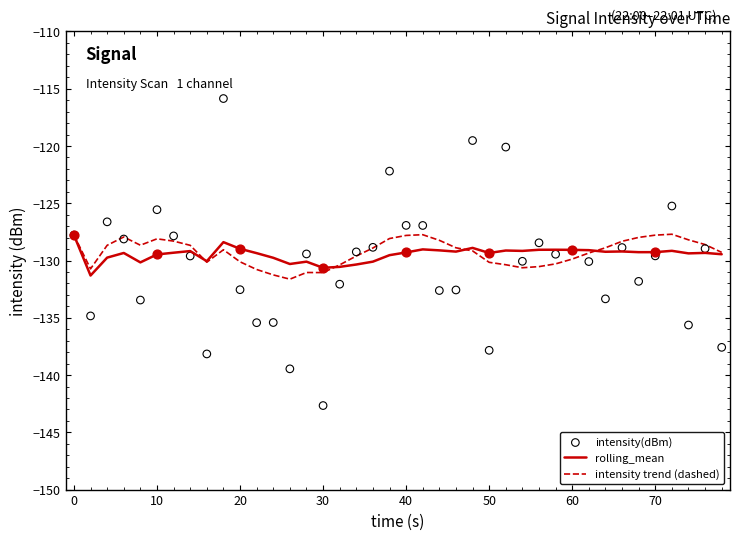

What is the minimum value for rolling_mean?

-131.3